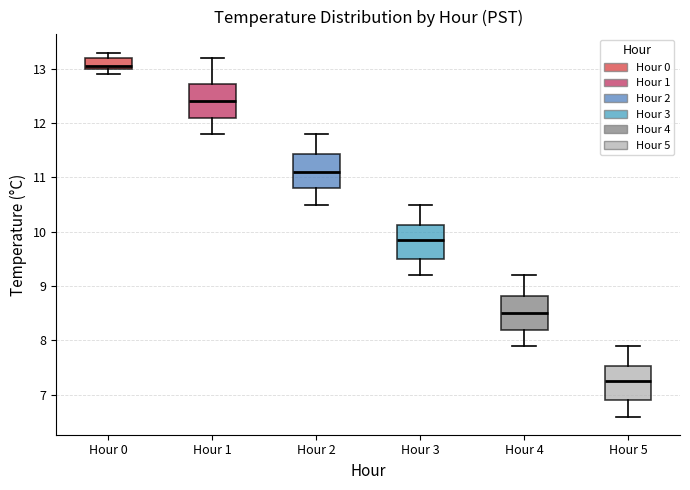

Reading left to right, read every box against the y-axis: the position of its median line, the range the box covers, and the ends of its whiskers. The values are not printed on the chart, so give them approximately, as read against the axis.

Hour 0: median 13.1, box 13.0 to 13.2, whiskers 12.9 to 13.3
Hour 1: median 12.4, box 12.1 to 12.7, whiskers 11.8 to 13.2
Hour 2: median 11.1, box 10.8 to 11.4, whiskers 10.5 to 11.8
Hour 3: median 9.9, box 9.5 to 10.1, whiskers 9.2 to 10.5
Hour 4: median 8.5, box 8.2 to 8.8, whiskers 7.9 to 9.2
Hour 5: median 7.3, box 6.9 to 7.5, whiskers 6.6 to 7.9